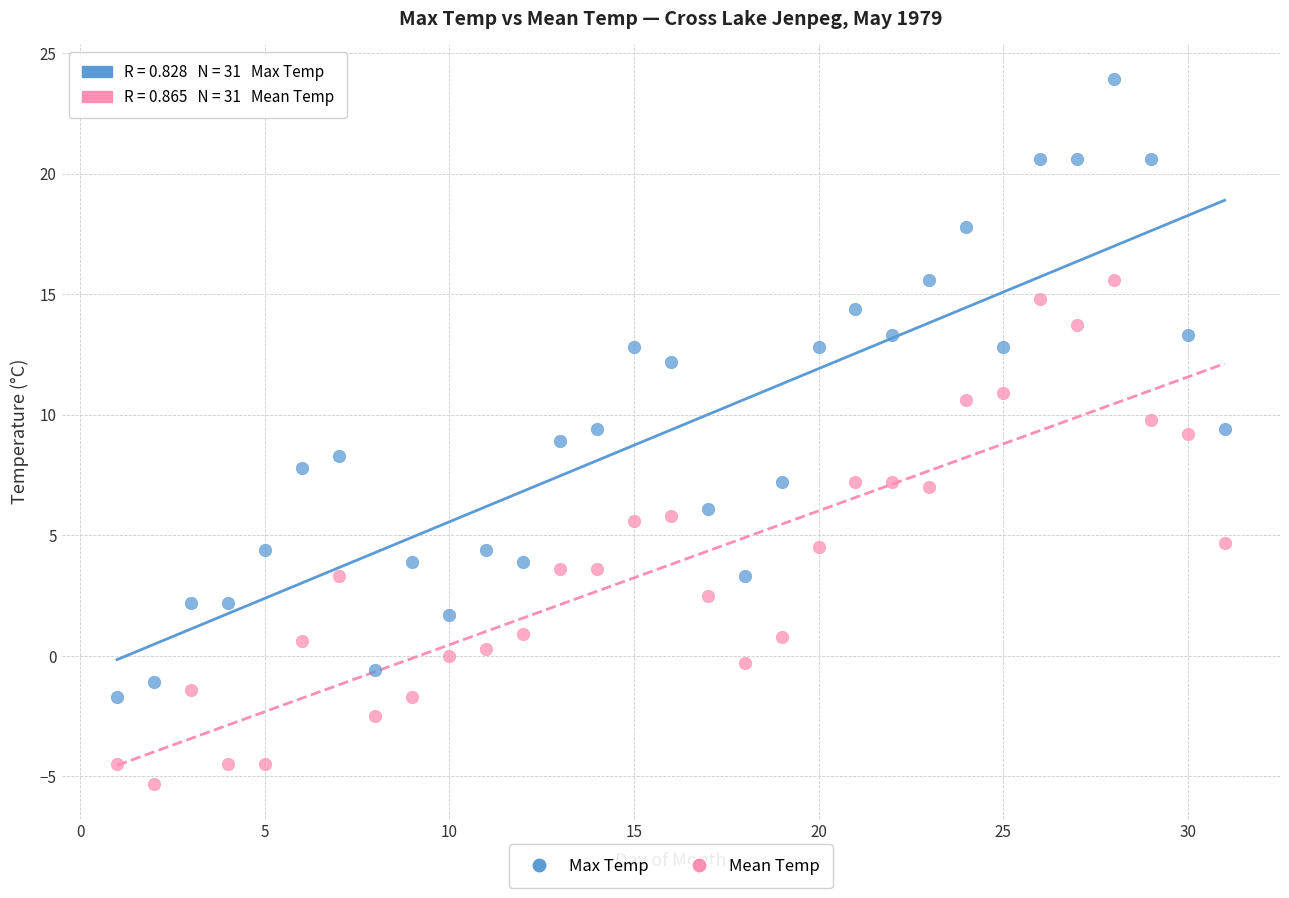

What are all the series names shown in the legend?

Max Temp, Mean Temp